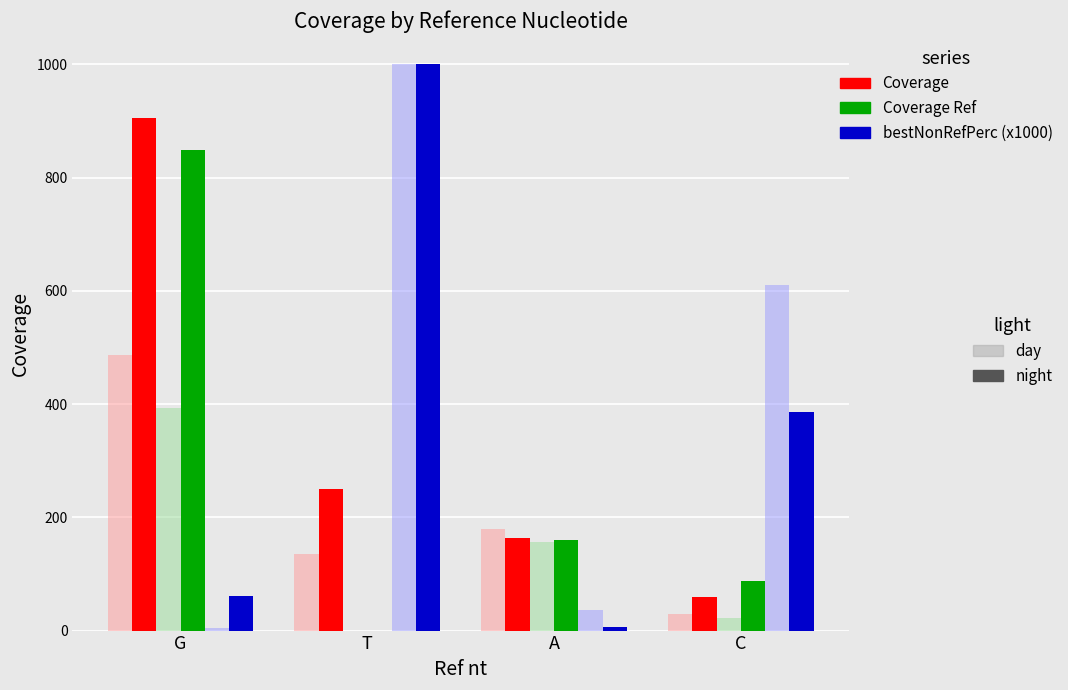

At which category is the sum across all series the highest?

G